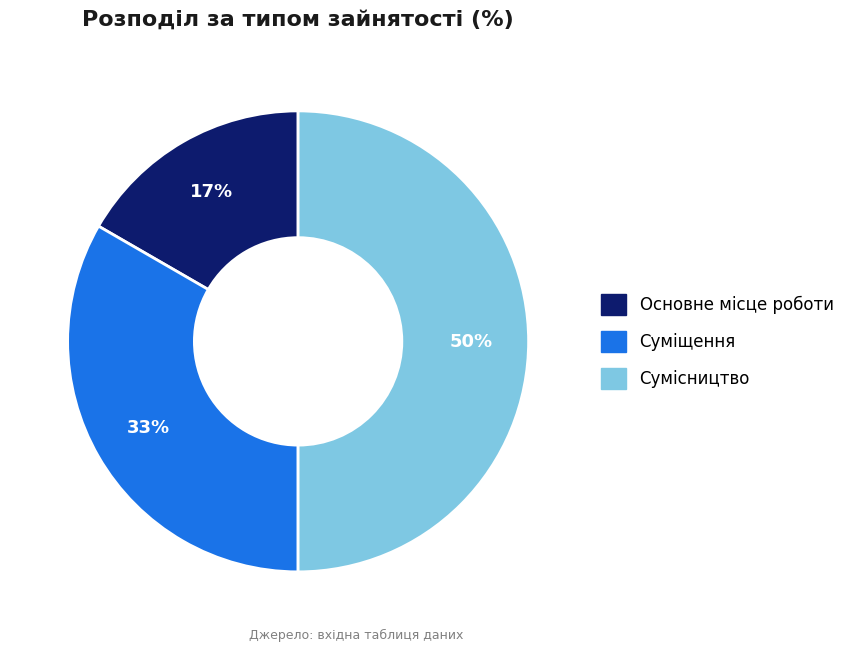

Is the sum of Суміщення and Сумісництво greater than half?

Yes